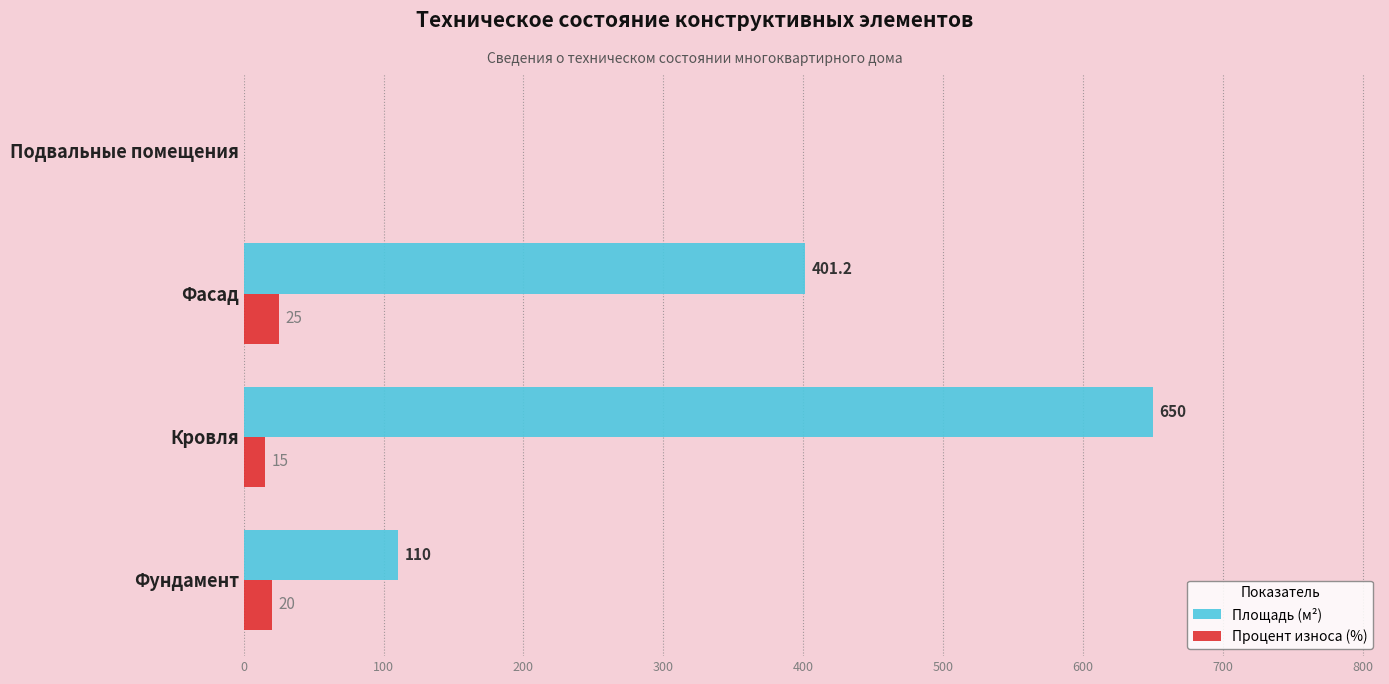

What is the sum of the Процент износа (%) values at Подвальные помещения and Фасад?

25.0